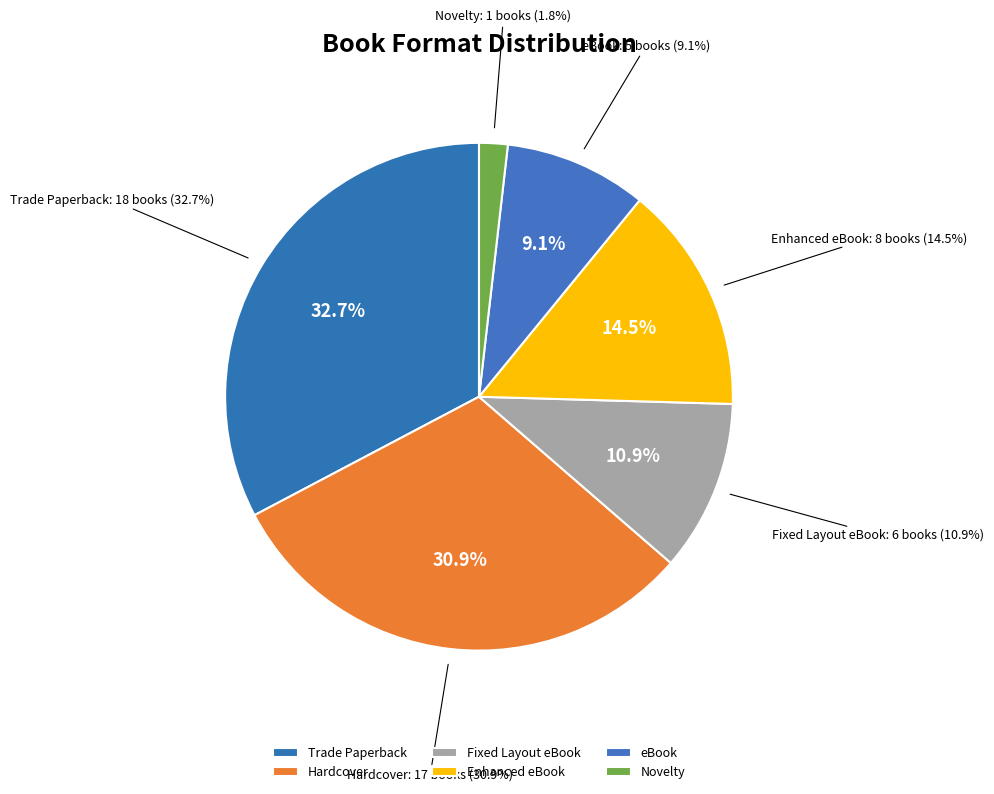

Does Fixed Layout eBook account for over 50% of the chart?

No